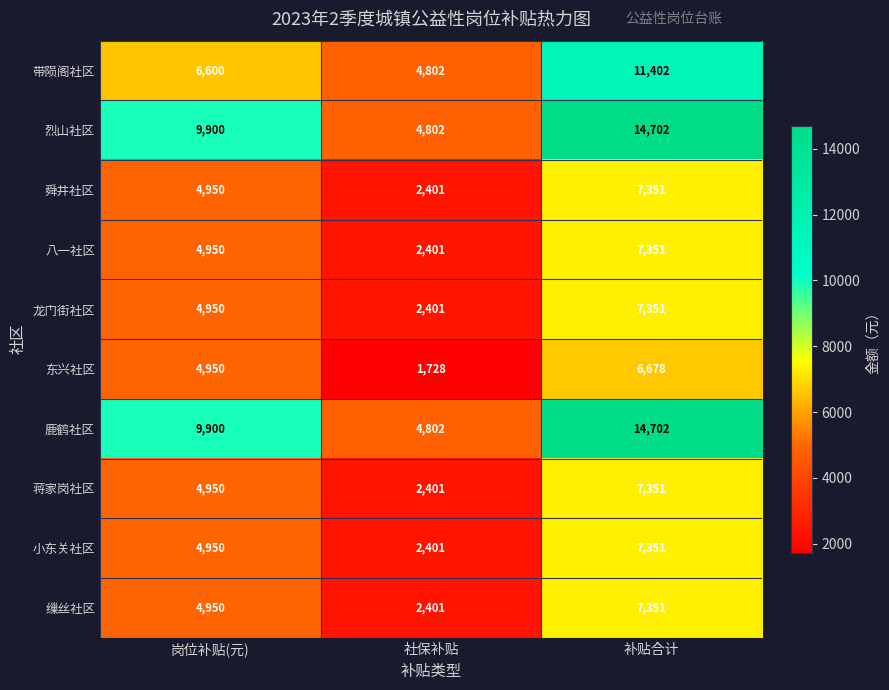

The 烈山社区 series shows 14702 at 补贴合计. True or false?

True